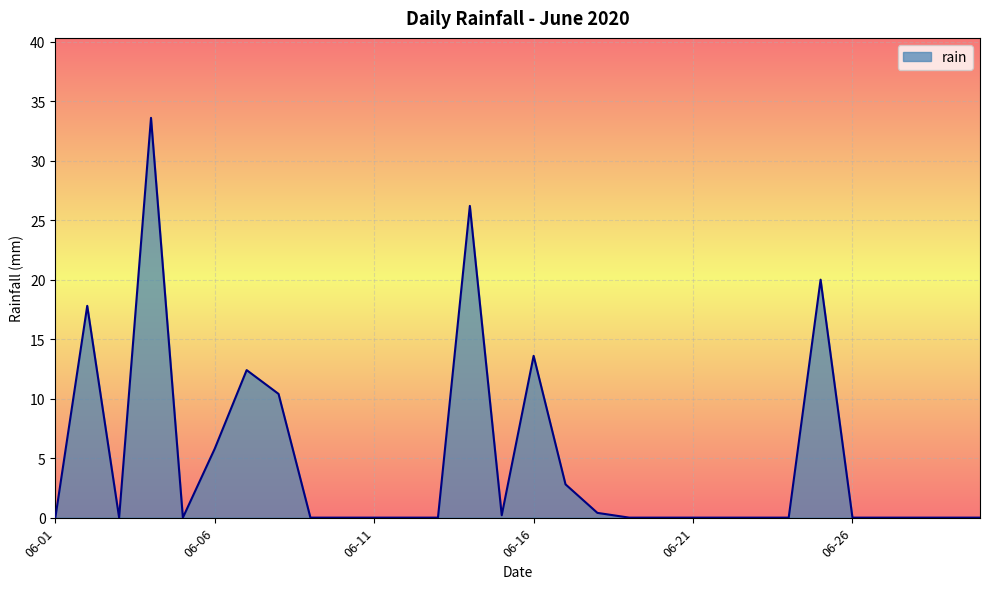

What is the difference between the maximum and minimum values?

33.6